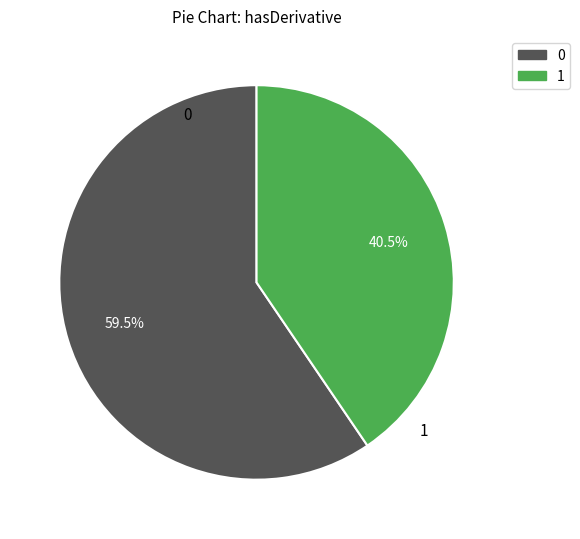

Is 1 the majority of the pie?

No